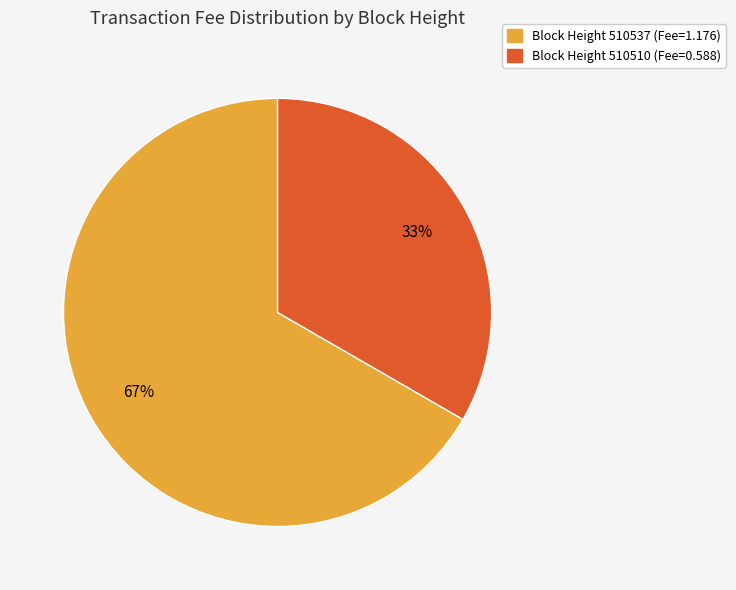

Is there a majority slice in this chart?

Yes